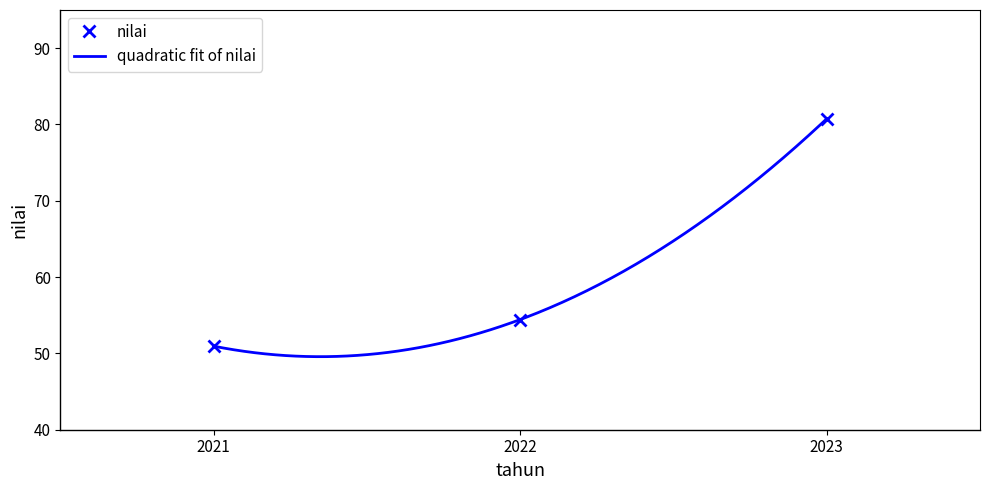

Does the chart have visible grid lines?

No